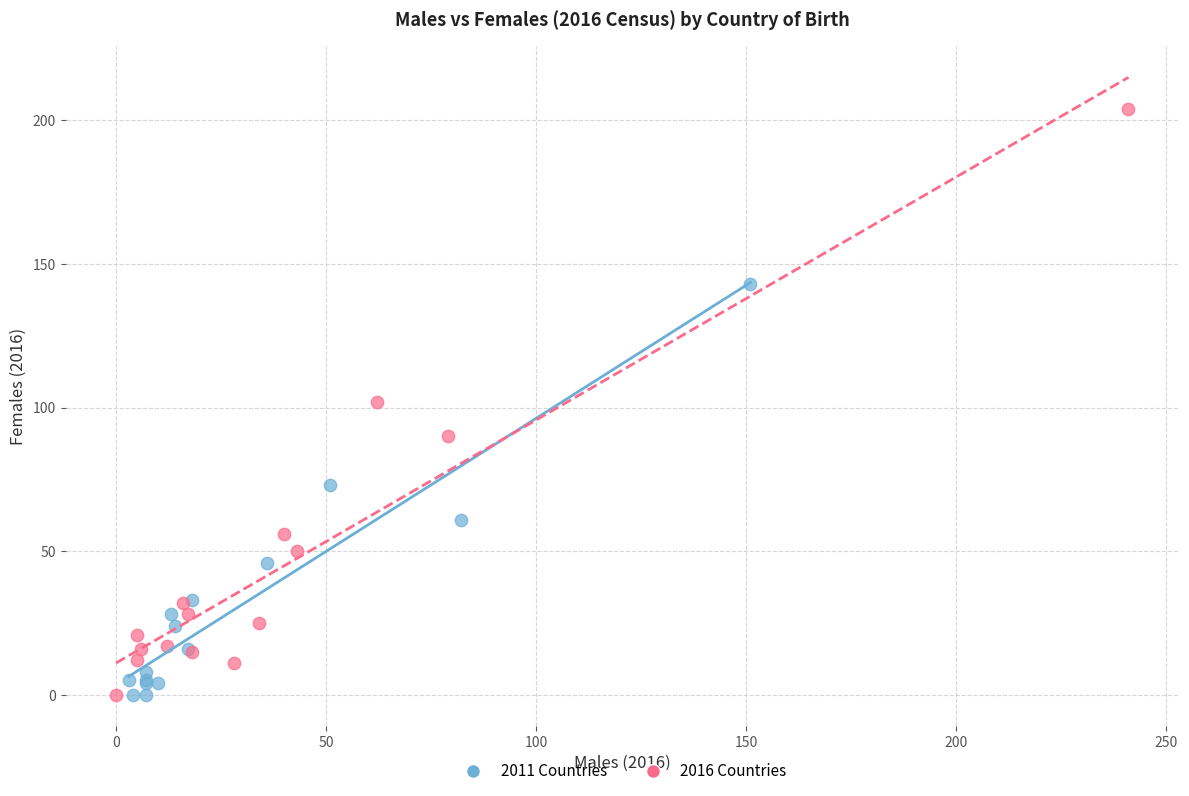

Which series has the widest spread of Y values?

2016 Countries